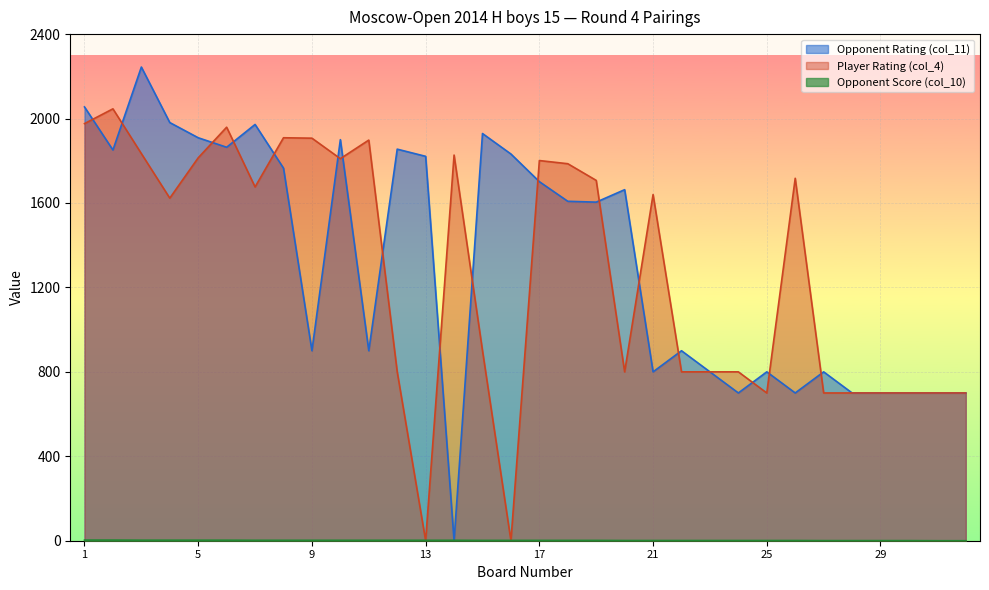

At which label does Opponent Rating (col_11) reach its peak?

3